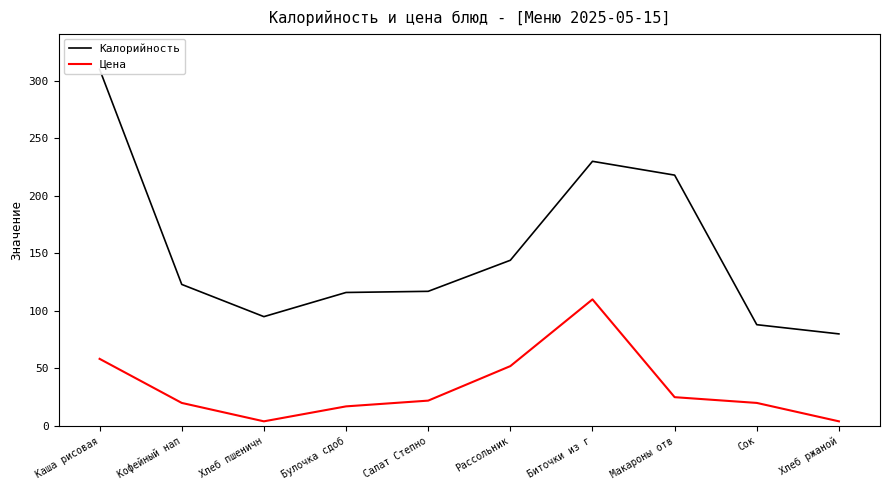

Where is Калорийность nearest to the value 195?

Макароны отв